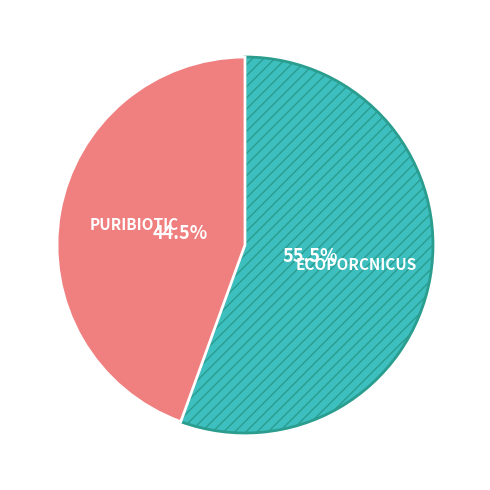

Count the number of slices in the pie.

2